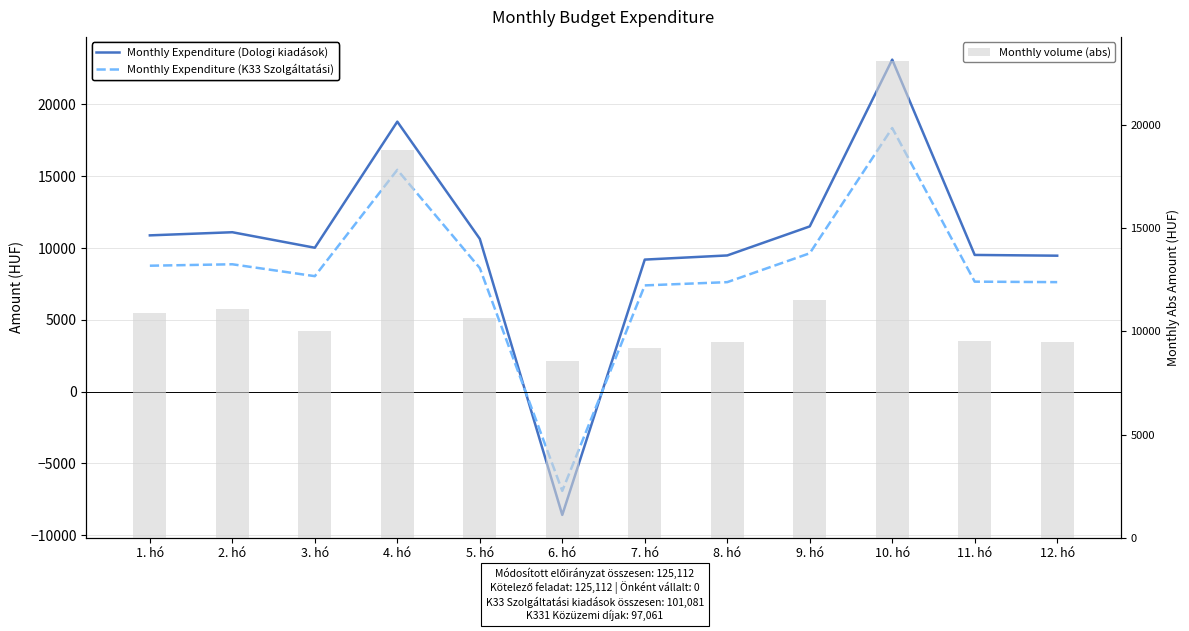

Reading right to left, transcribe all the data shown in this chart.

Monthly Expenditure (Dologi kiadások): 12. hó=9464	11. hó=9516	10. hó=23116	9. hó=11502	8. hó=9481	7. hó=9192	6. hó=-8587	5. hó=10638	4. hó=18797	3. hó=10017	2. hó=11097	1. hó=10879
Monthly Expenditure (K33 Szolgáltatási): 12. hó=7622	11. hó=7656	10. hó=18353	9. hó=9632	8. hó=7622	7. hó=7395	6. hó=-6914	5. hó=8603	4. hó=15442	3. hó=8038	2. hó=8866	1. hó=8766
Monthly volume (abs): 12. hó=9464	11. hó=9516	10. hó=23116	9. hó=11502	8. hó=9481	7. hó=9192	6. hó=8587	5. hó=10638	4. hó=18797	3. hó=10017	2. hó=11097	1. hó=10879